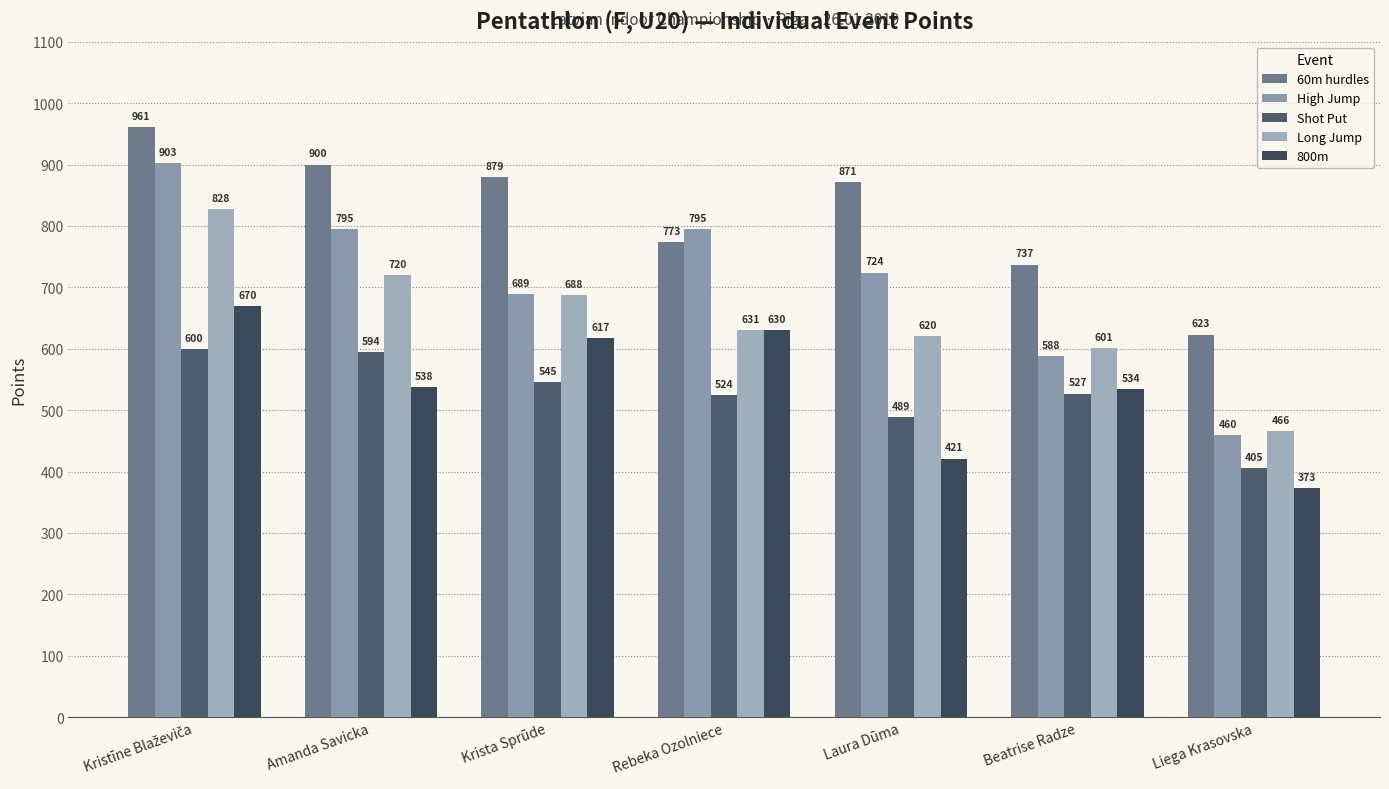

What position from the left is Beatrise Radze?

6